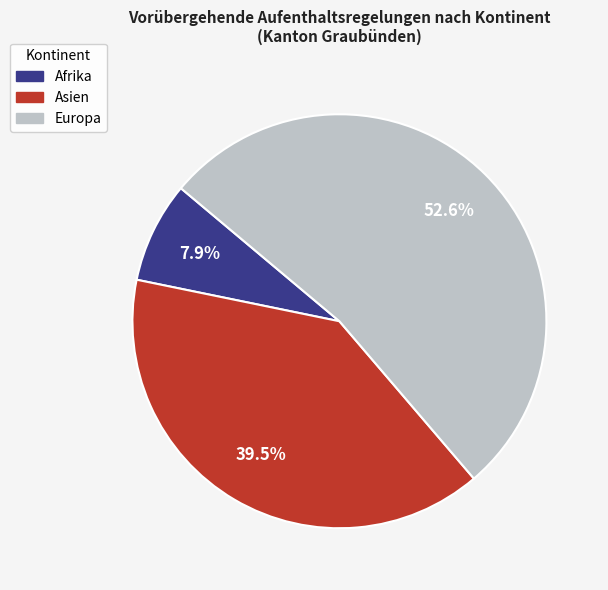

To the nearest percent, what is the combined percentage of Europa and Asien?

92%